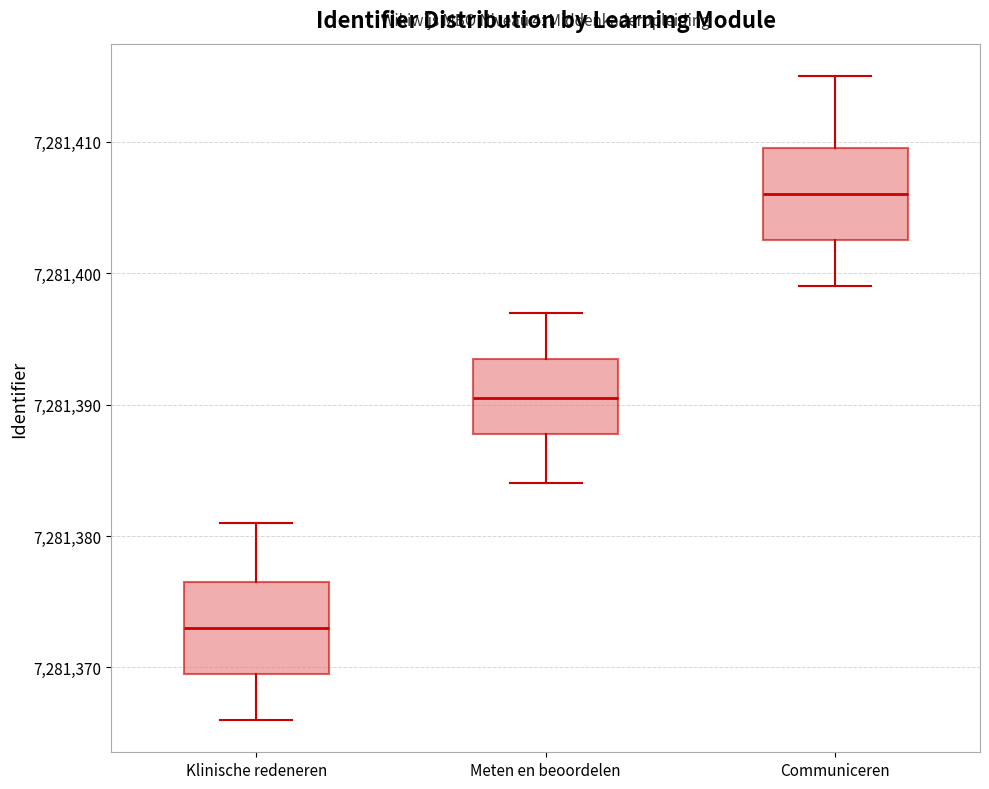

Where is the upper edge of the box for Communiceren on the y-axis? The values are not printed on the chart, so give them approximately, as read against the axis.

7281410